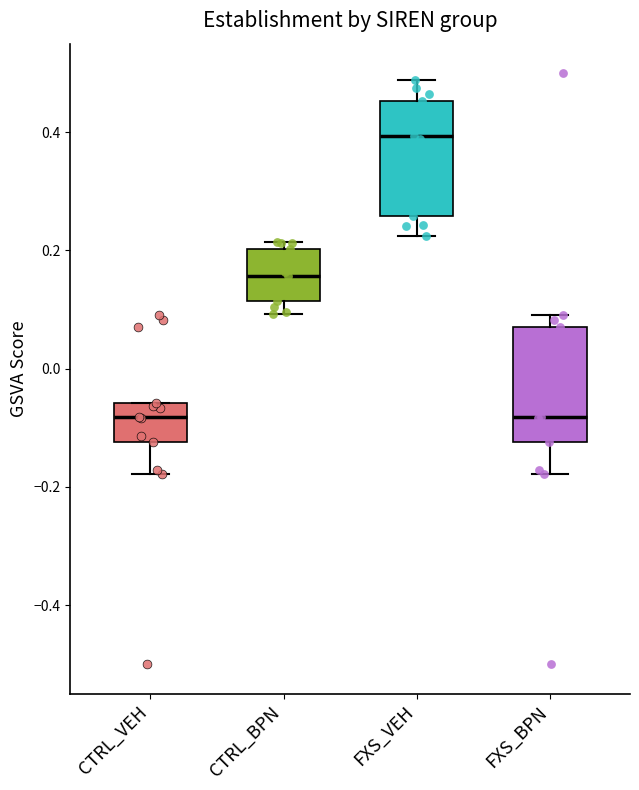

Where is the lower edge of the box for CTRL_BPN on the y-axis? The values are not printed on the chart, so give them approximately, as read against the axis.

0.12